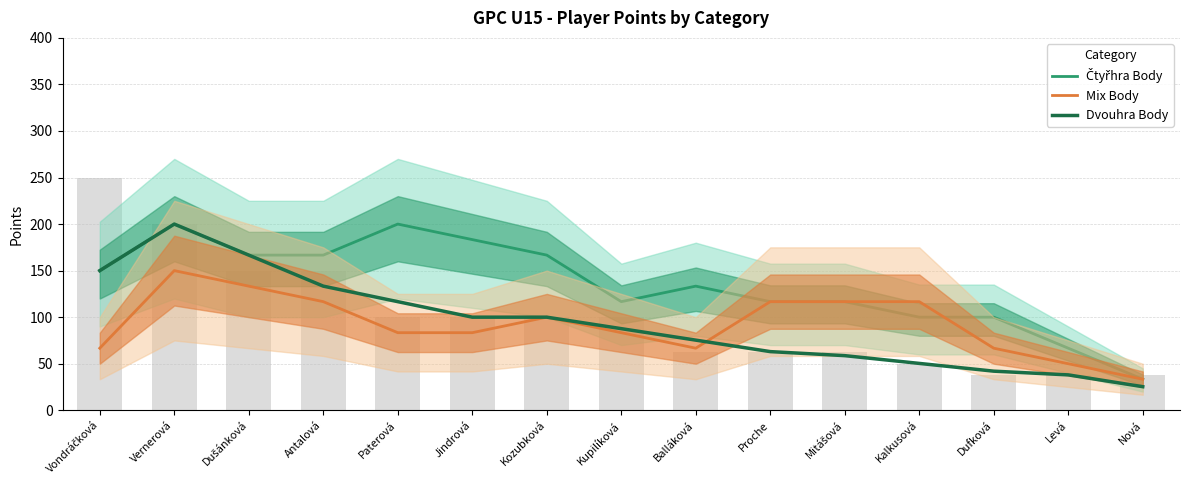

The value of Mix Body at Levá is 50.0. True or false?

True